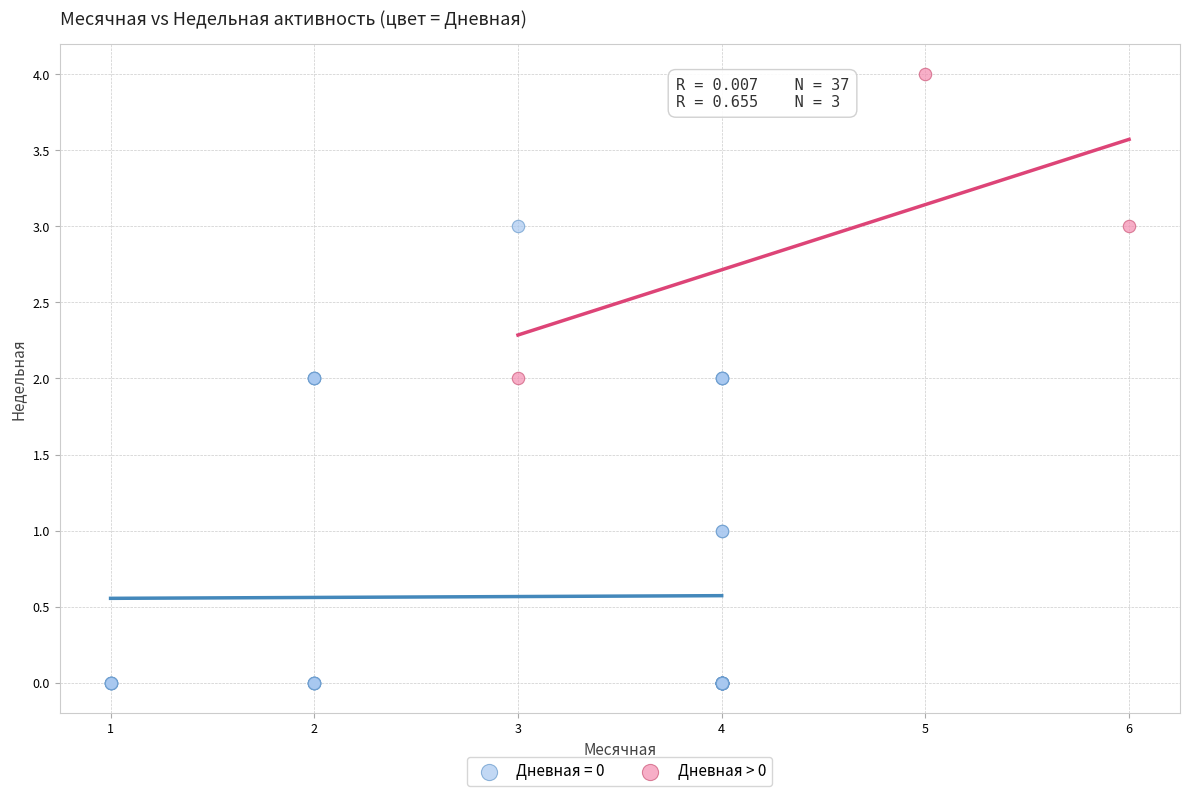

Which series contains the highest Y value?

Дневная > 0